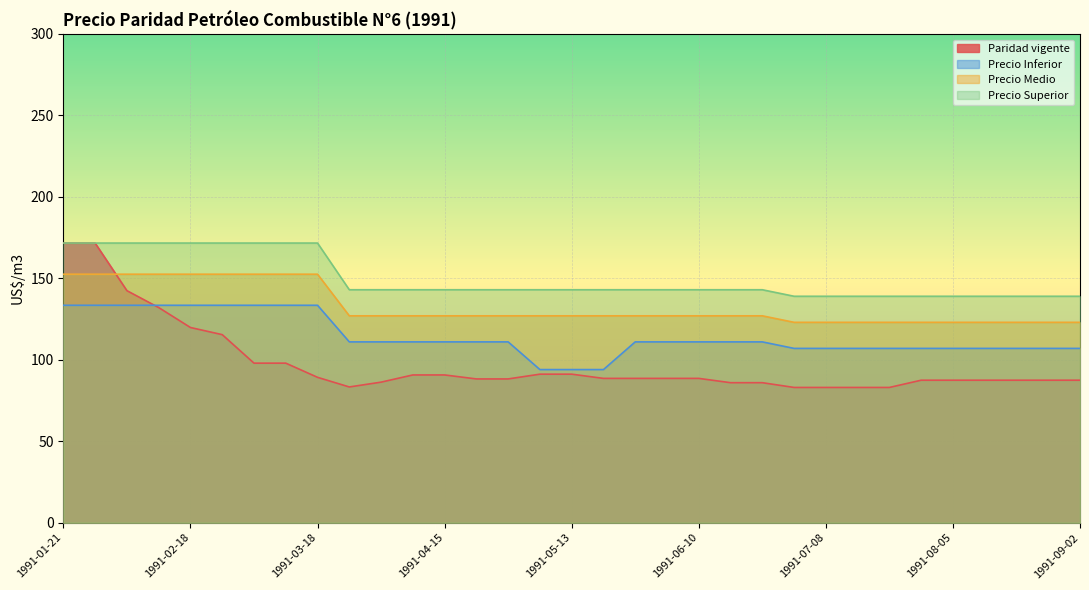

Is it true that Precio Inferior equals 57.0 at 1991-08-26?

False